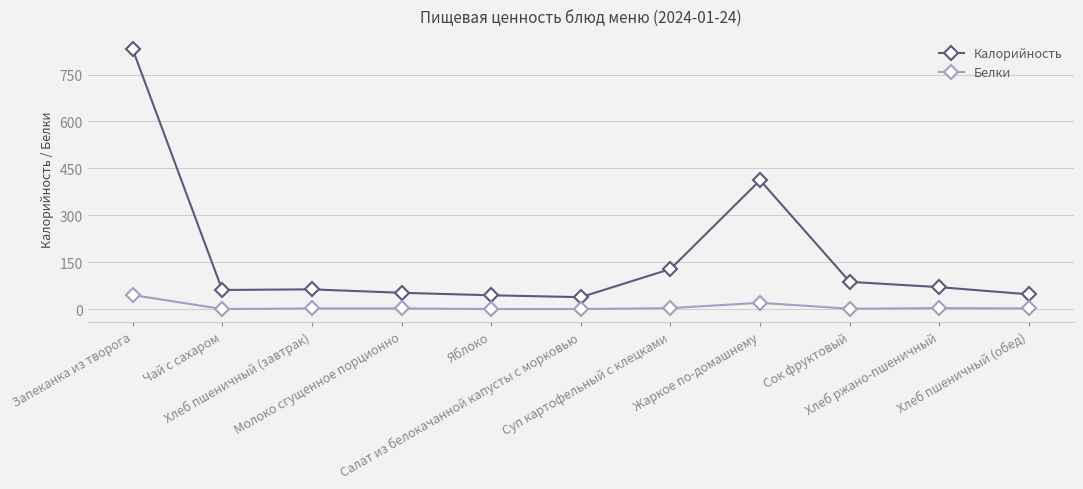

What is the difference between the maximum and minimum values in the Белки series?

45